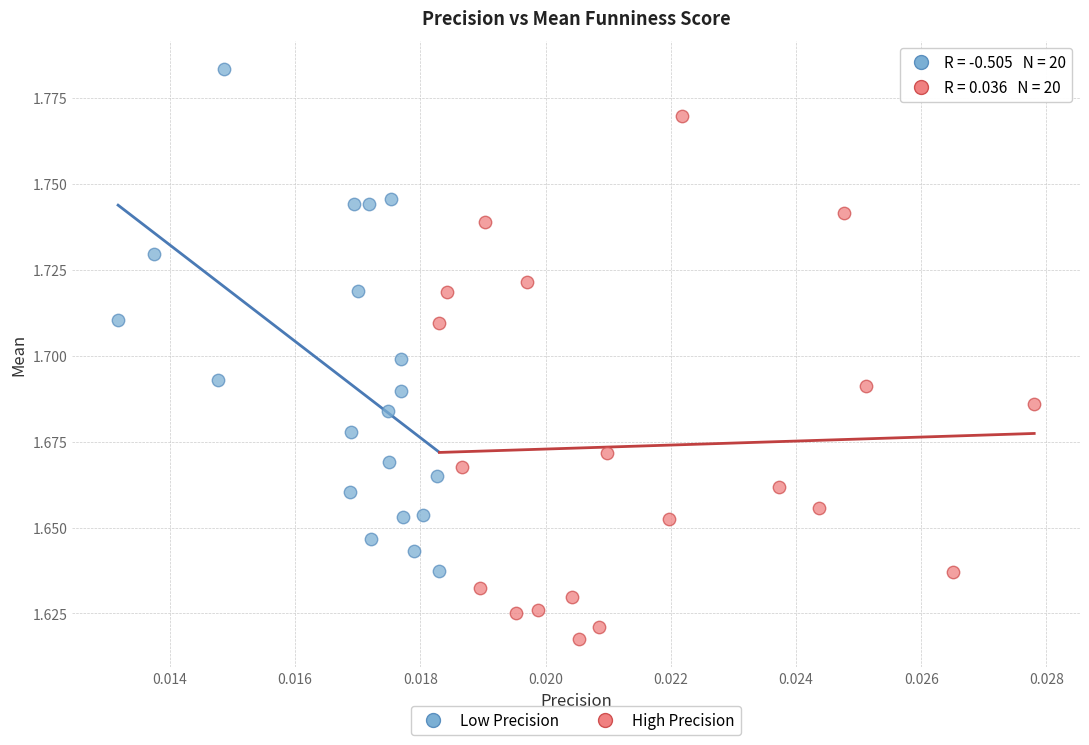

Which series reaches the minimum Y coordinate?

High Precision